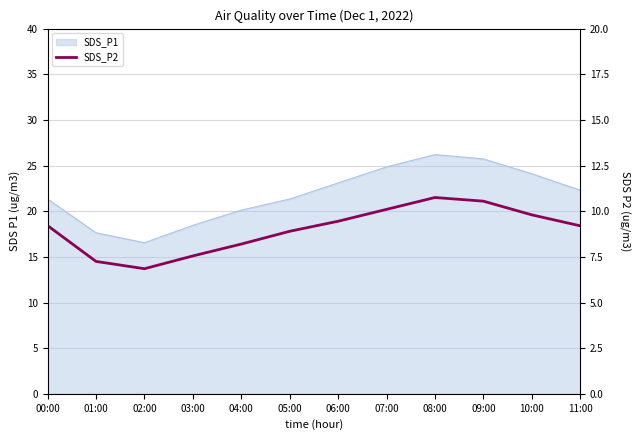

What position from the right is 02:00?

10